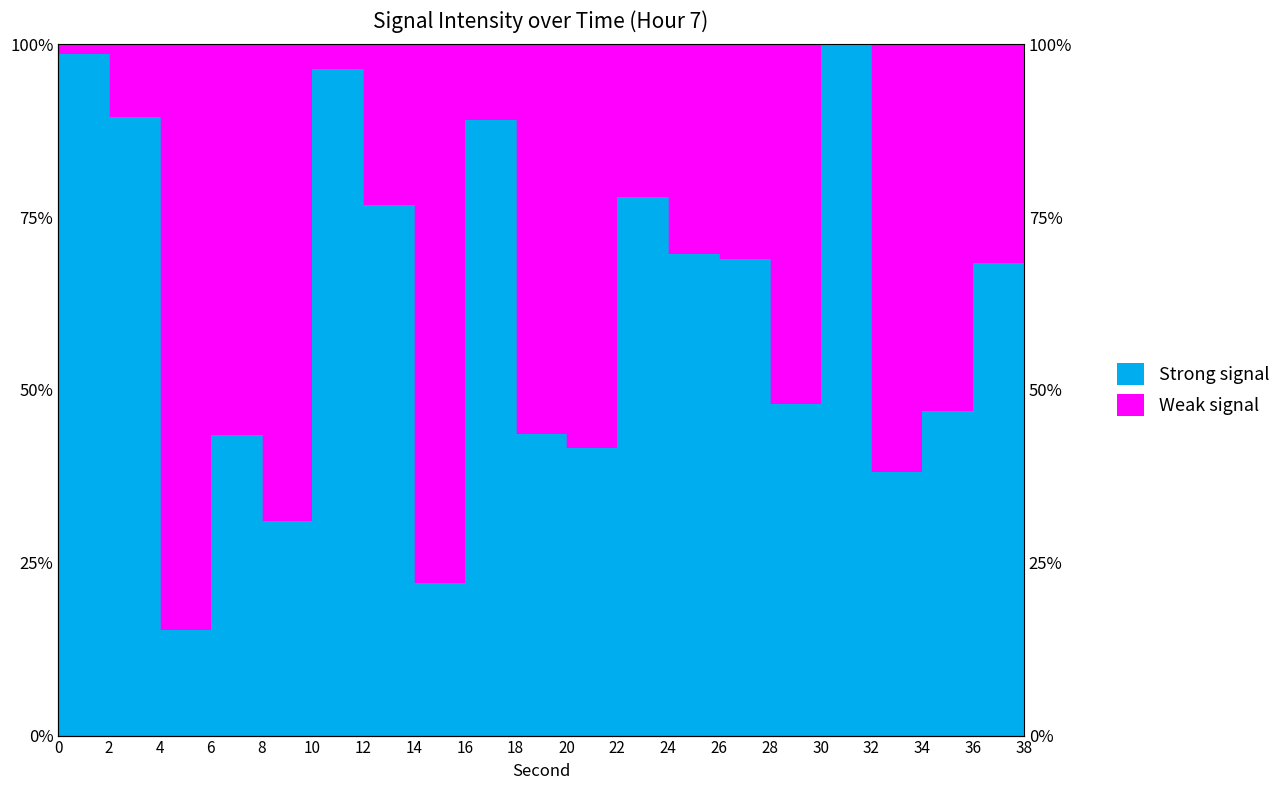

What is the value of the 3rd point from the left?

15.3